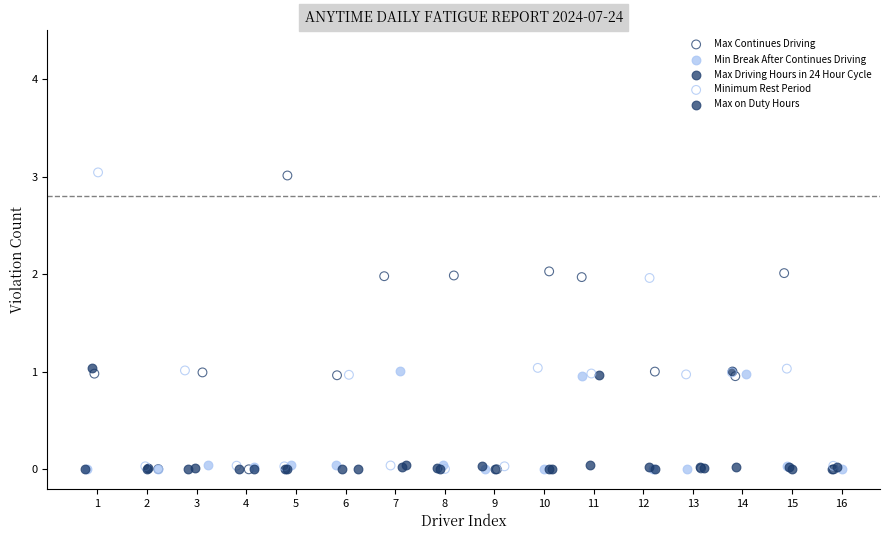

What are all the series names shown in the legend?

Max Continues Driving, Min Break After Continues Driving, Max Driving Hours in 24 Hour Cycle, Minimum Rest Period, Max on Duty Hours